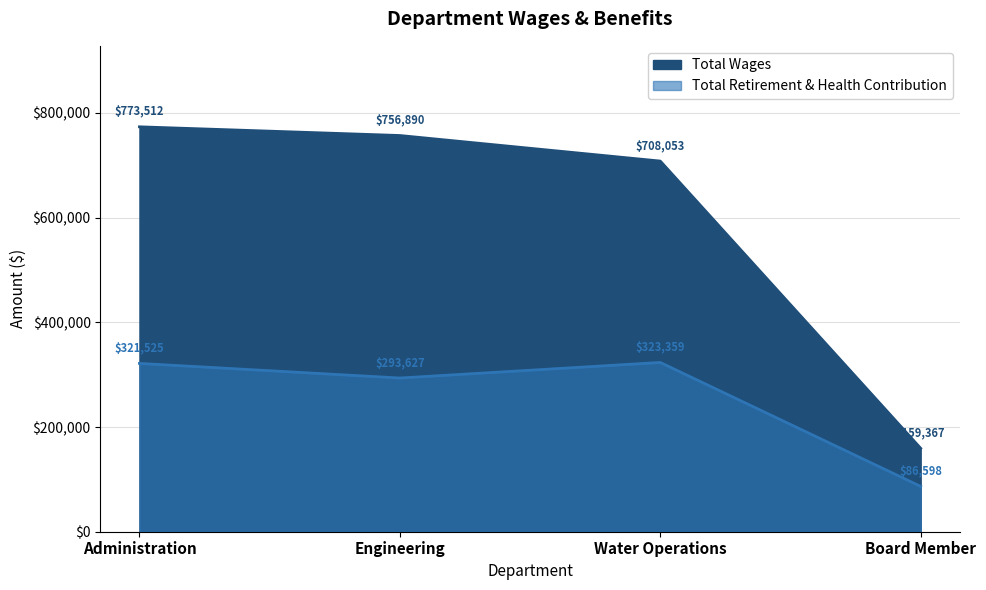

Rank the series by their average value, from highest to lowest.

Total Wages, Total Retirement & Health Contribution